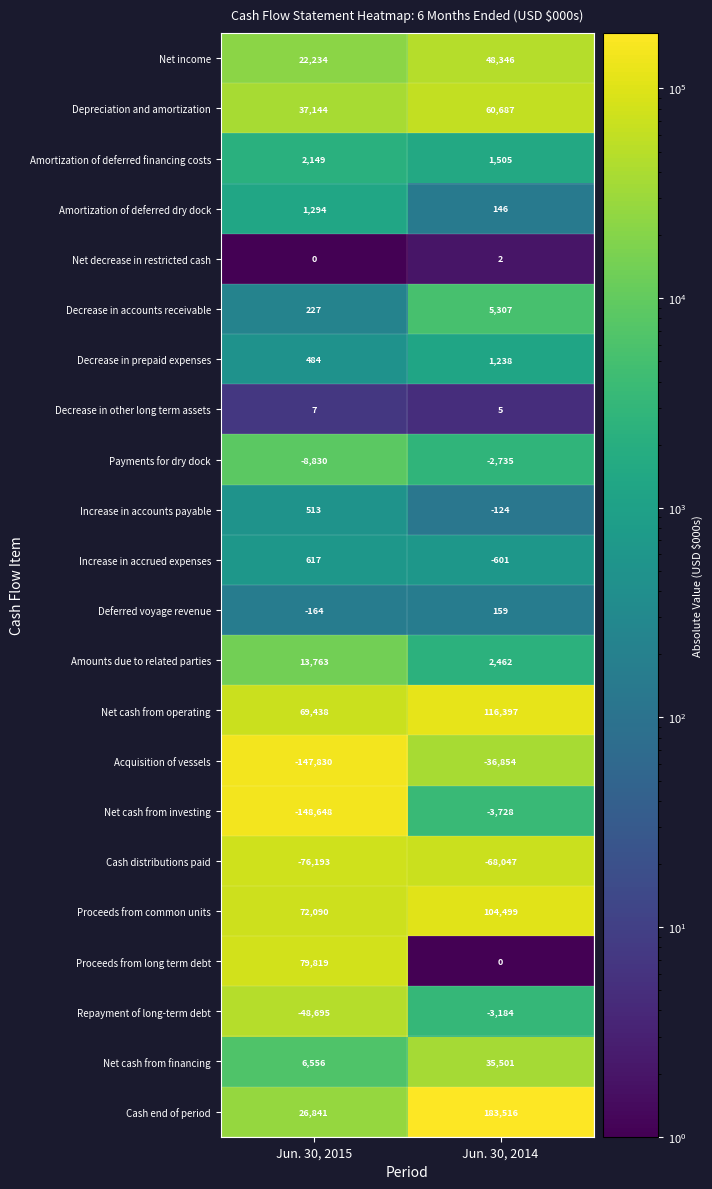

Which series has the largest total across all categories?

Cash end of period